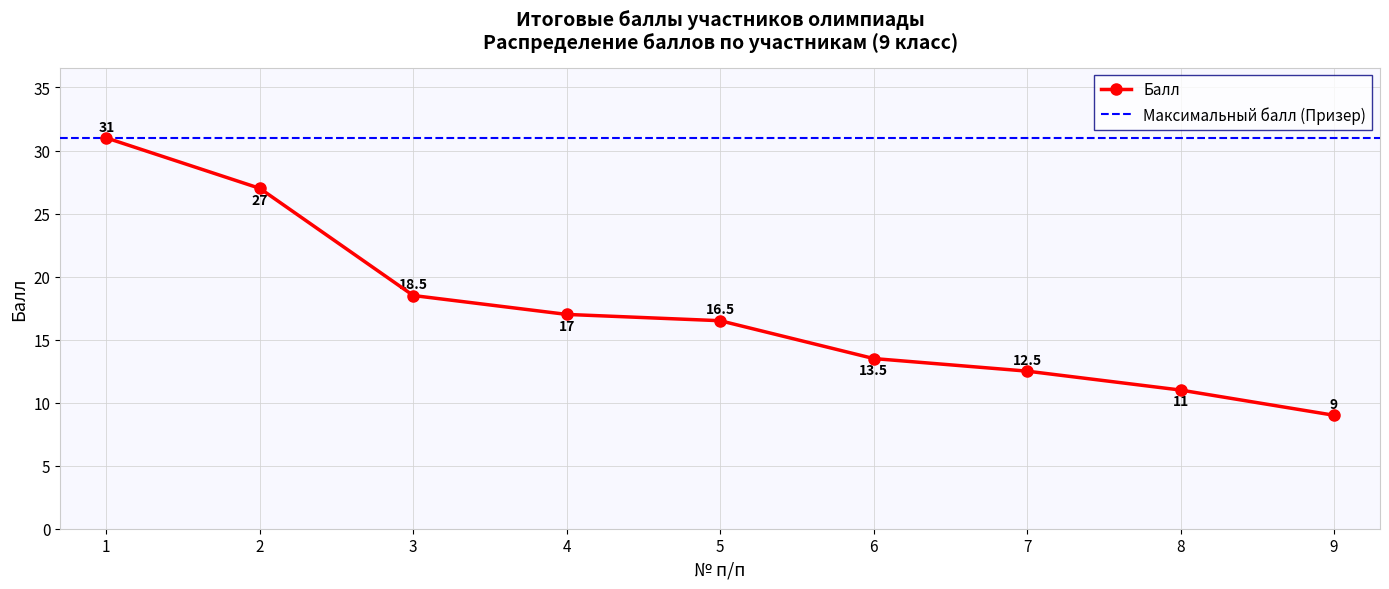

Reading left to right, transcribe all the data shown in this chart.

31.0	27.0	18.5	17.0	16.5	13.5	12.5	11.0	9.0